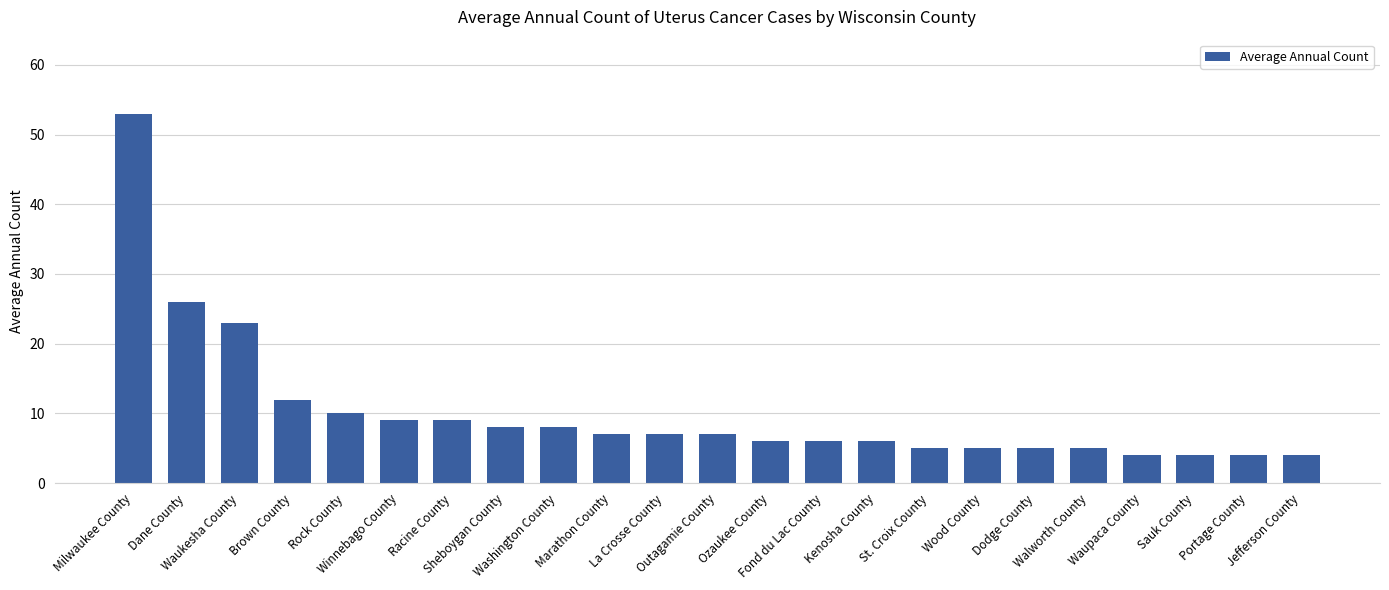

At which category does the chart reach its peak across all series?

Milwaukee County